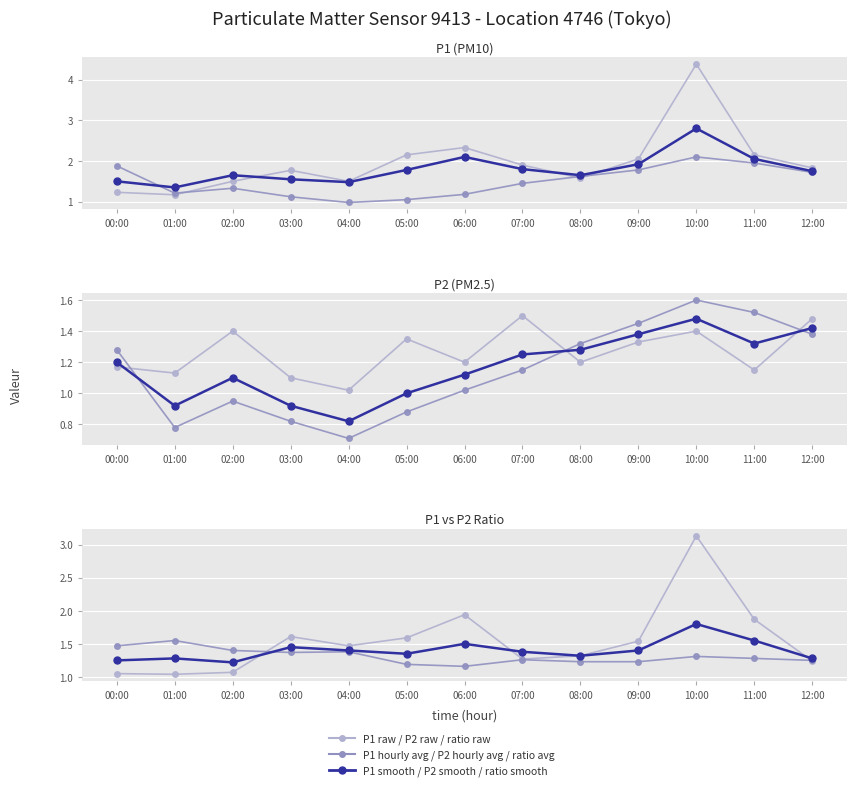

What is the spread (max minus min) of values at 12:00?

0.4